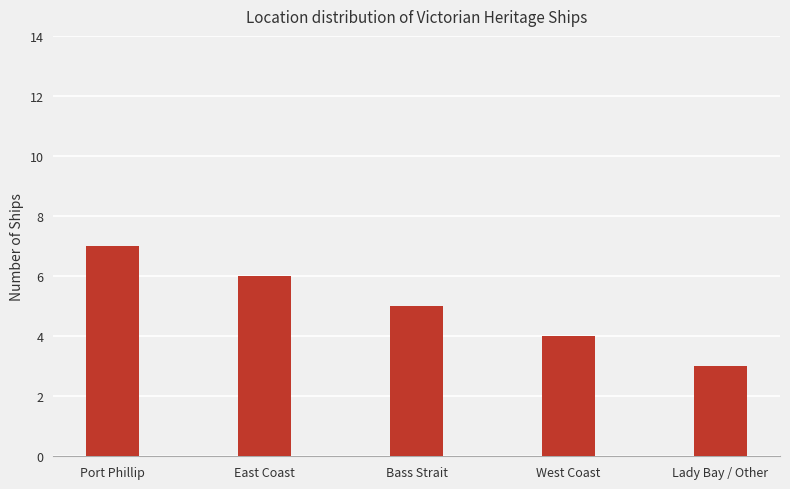

The chart shows a value of 3 at Lady Bay / Other. True or false?

True